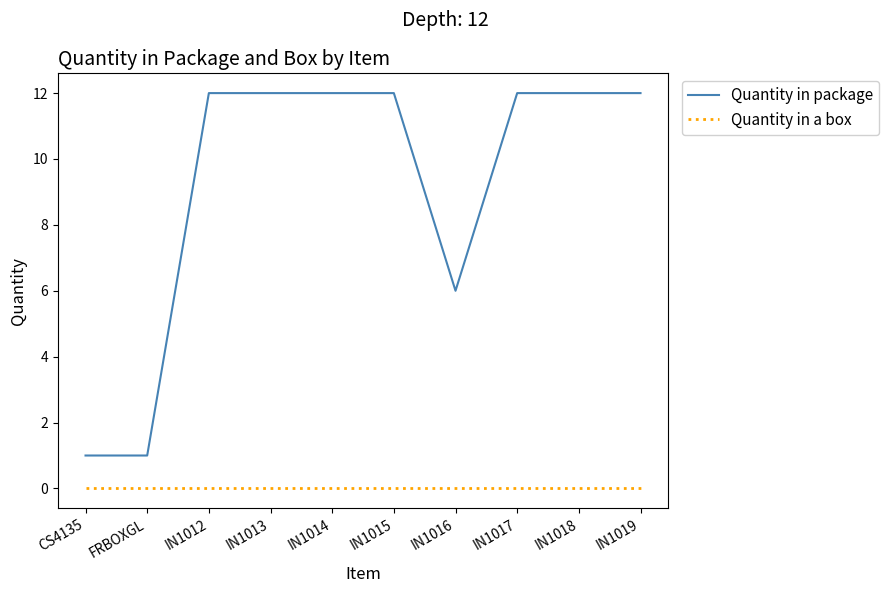

Reading left to right, extract all data points from this chart.

Quantity in package: 1	1	12	12	12	12	6	12	12	12
Quantity in a box: 0	0	0	0	0	0	0	0	0	0